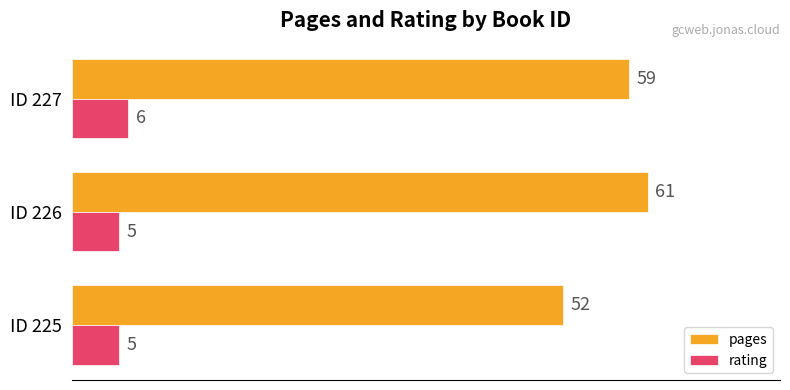

At ID 225, list the series in order from smallest to largest.

rating, pages